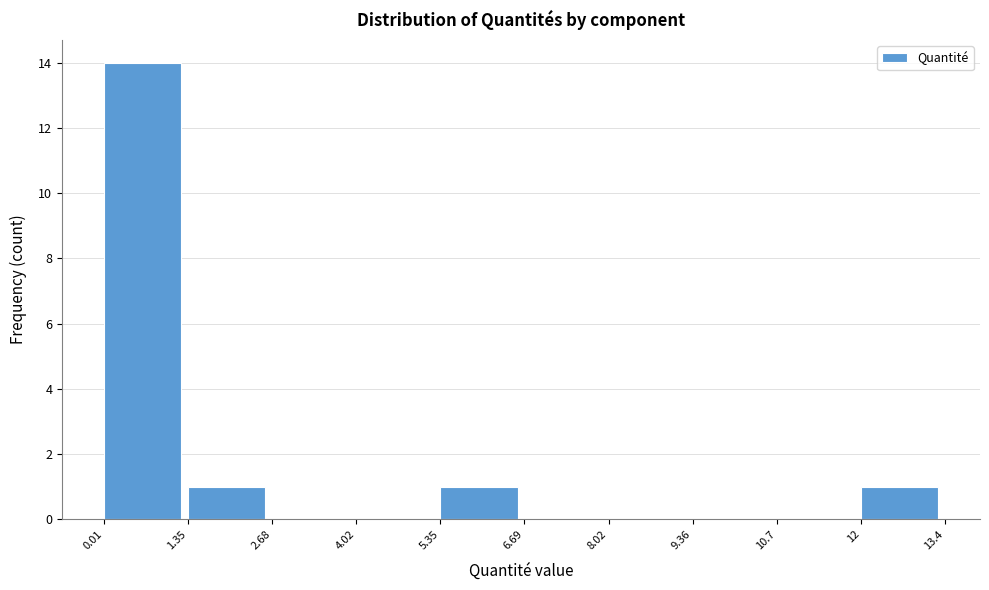

What is the height of the bar covering 0.01 to 1.35 on the x-axis? The values are not printed on the chart, so give them approximately, as read against the axis.

14